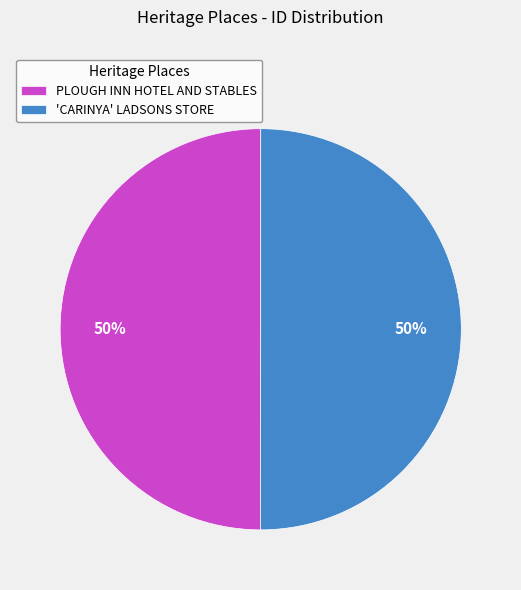

The PLOUGH INN HOTEL AND STABLES slice represents 35% of the pie. True or false?

False